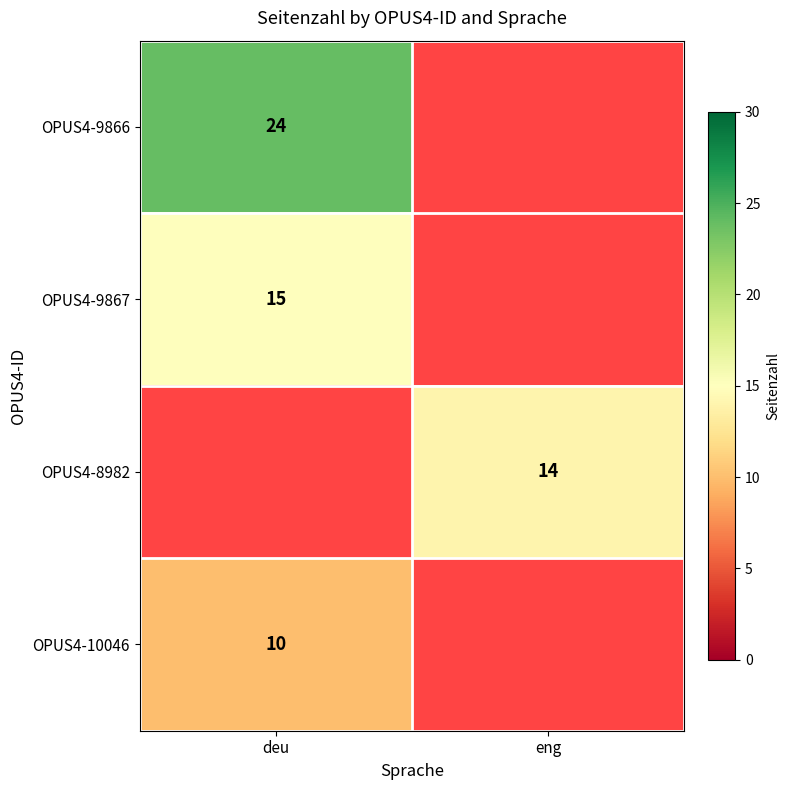

The value of OPUS4-10046 at deu is 10. True or false?

True